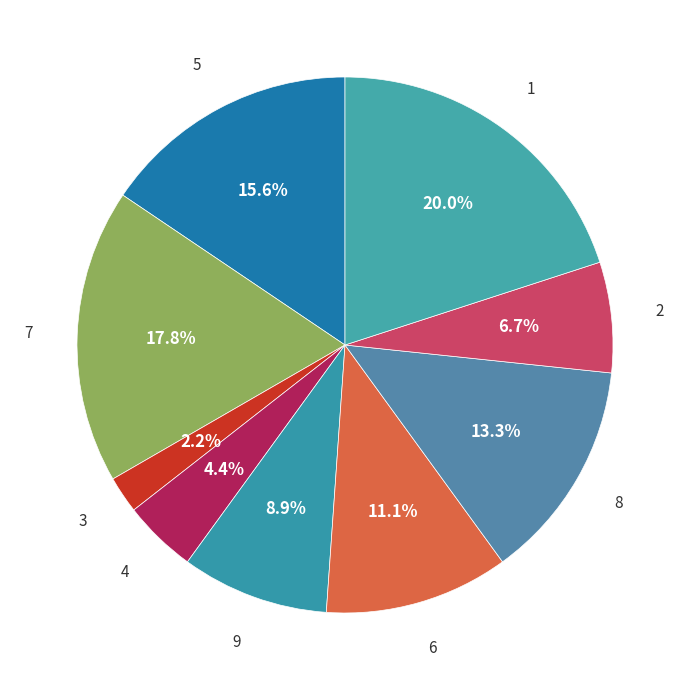

Count the number of slices in the pie.

9